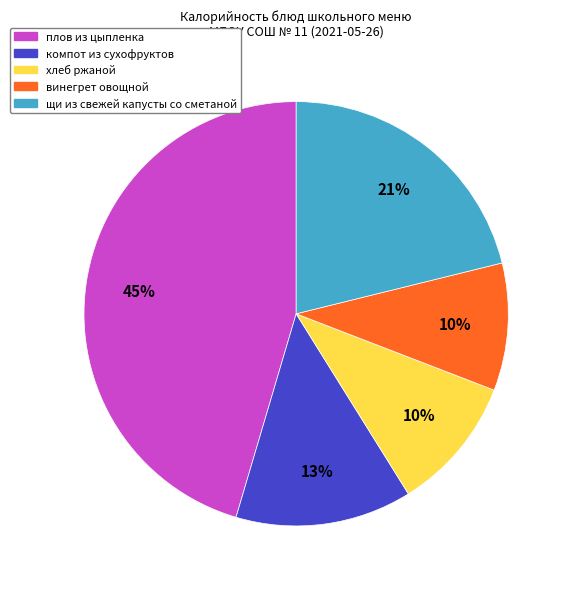

Does хлеб ржаной account for over 50% of the chart?

No